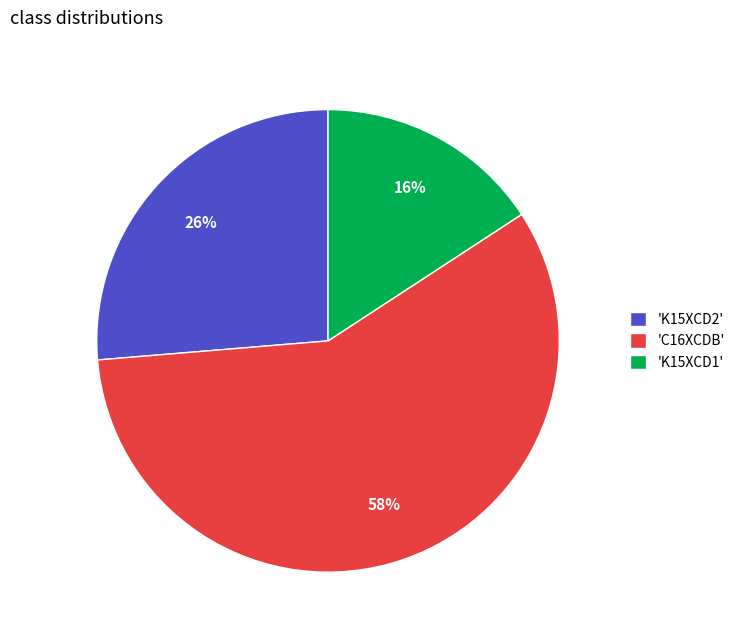

Between 'K15XCD2' and 'C16XCDB', which is larger?

'C16XCDB'